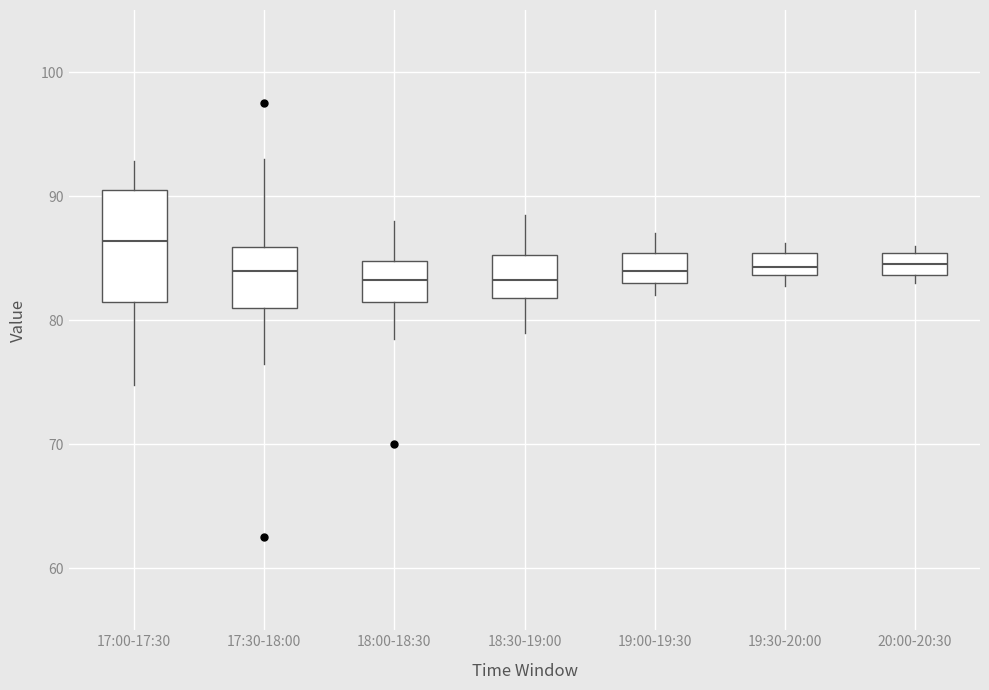

Where is the lower edge of the box for 20:00-20:30 on the y-axis? The values are not printed on the chart, so give them approximately, as read against the axis.

84